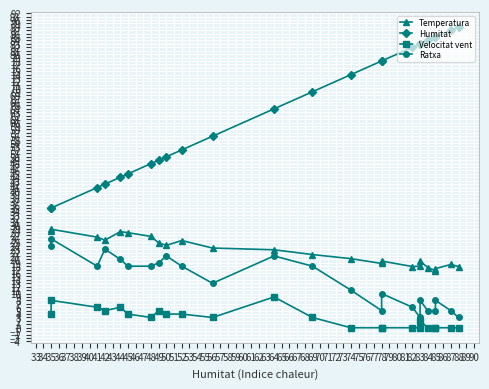

Where is the first local minimum for Velocitat vent?

42